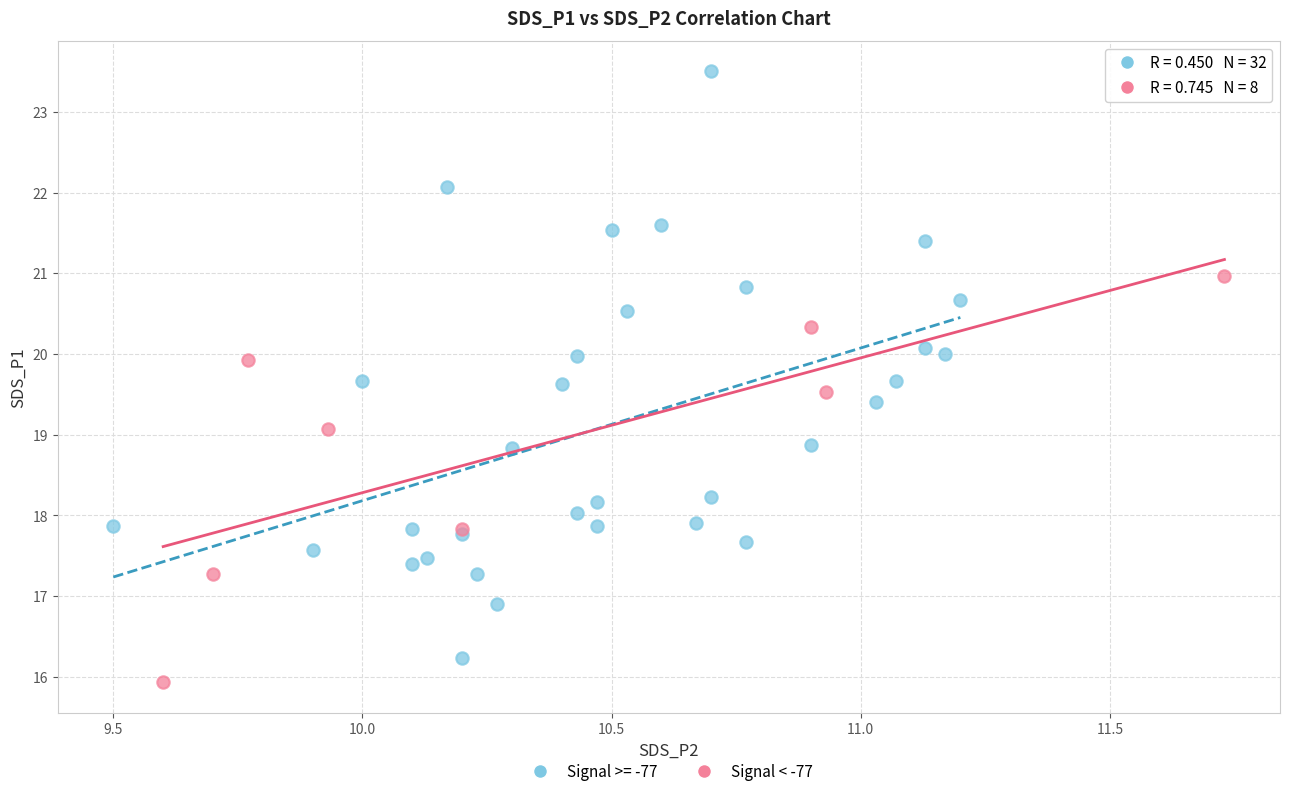

Which series contains the highest Y value?

Signal >= -77